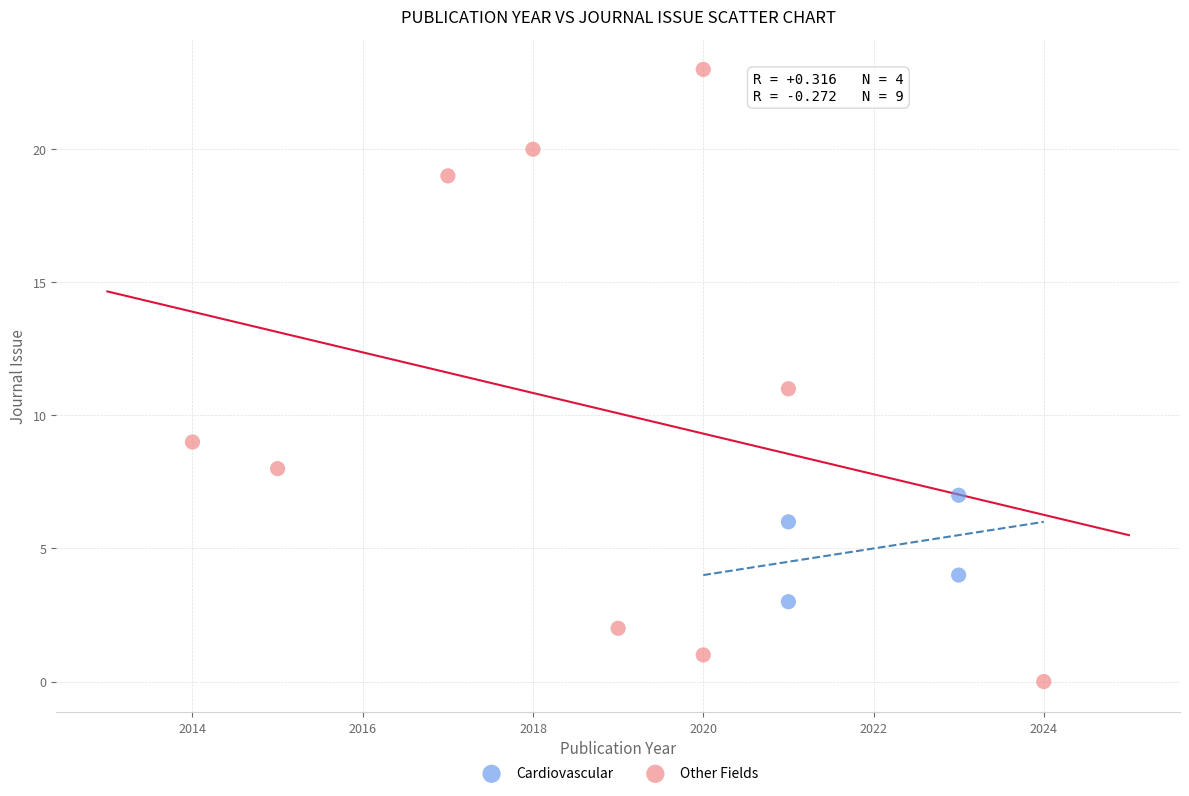

Which series has the widest spread of Y values?

Other Fields